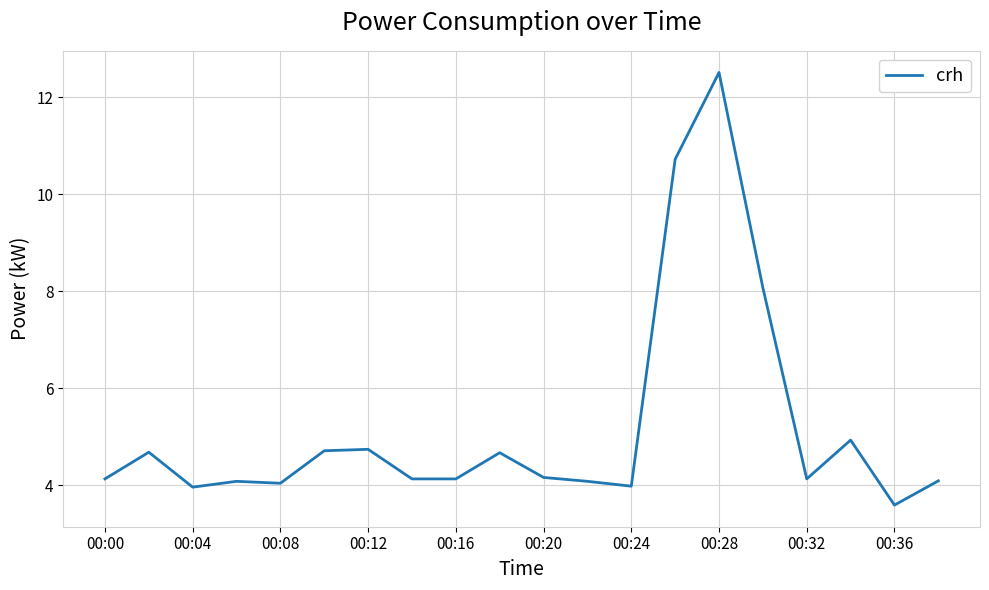

What is the sum of all values?

103.5